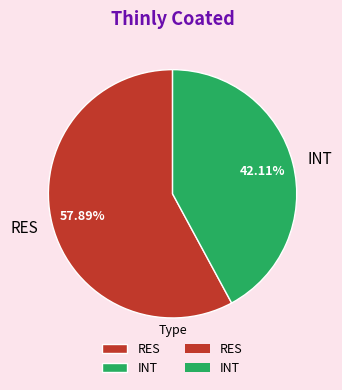

Rank the categories by value from highest to lowest.

RES, INT